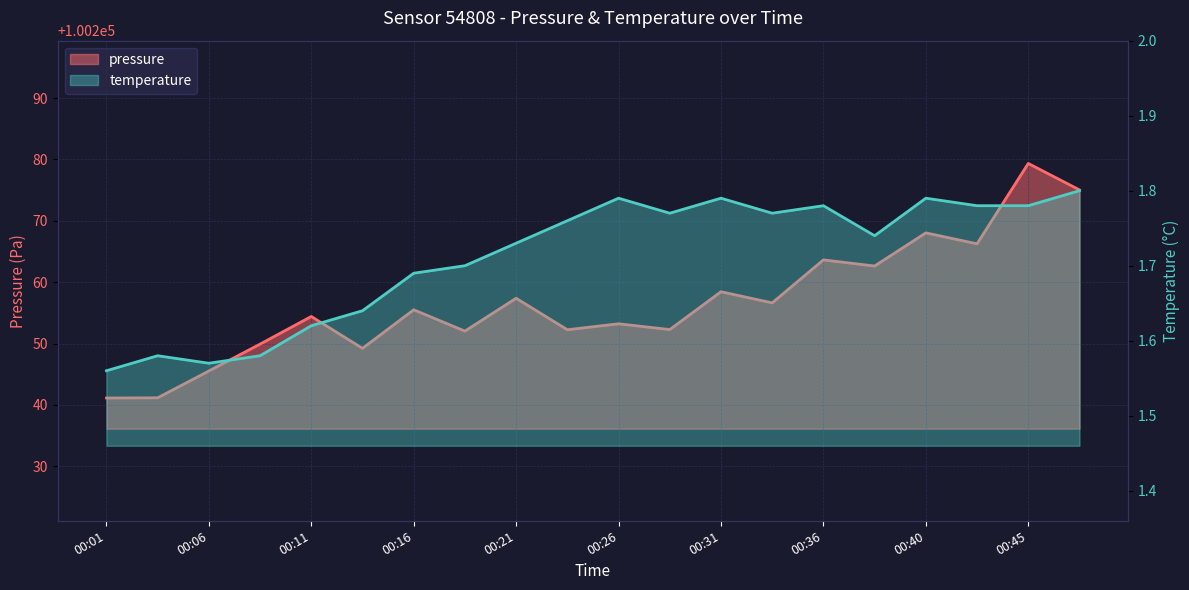

What is the difference between the highest and lowest values at 00:18?

100250.3